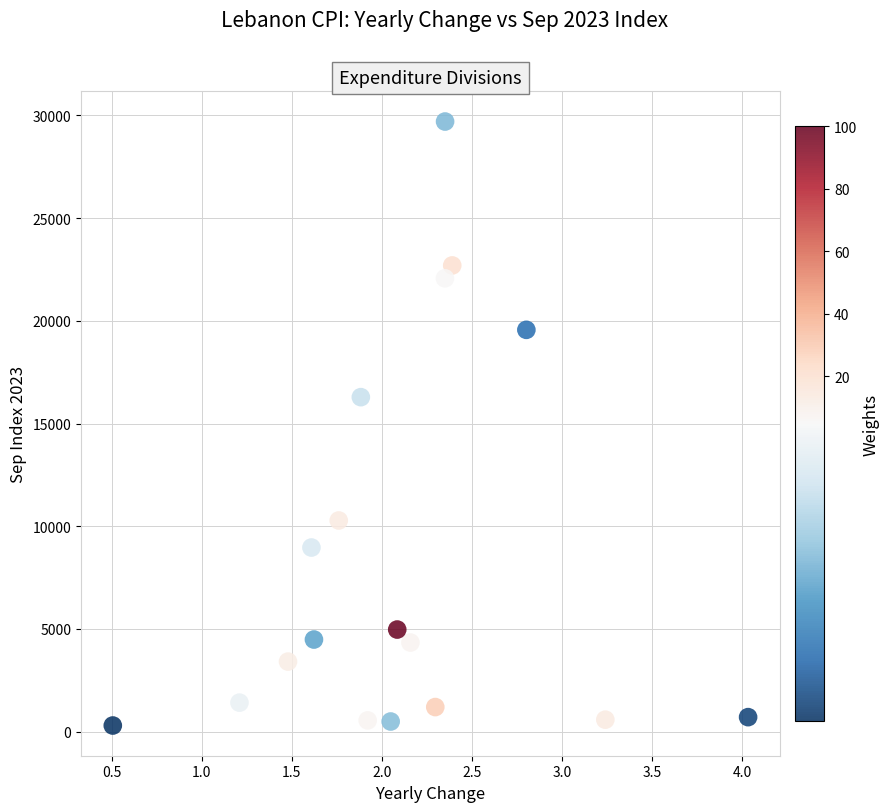

What is the range of Y values (max minus min)?

29406.6